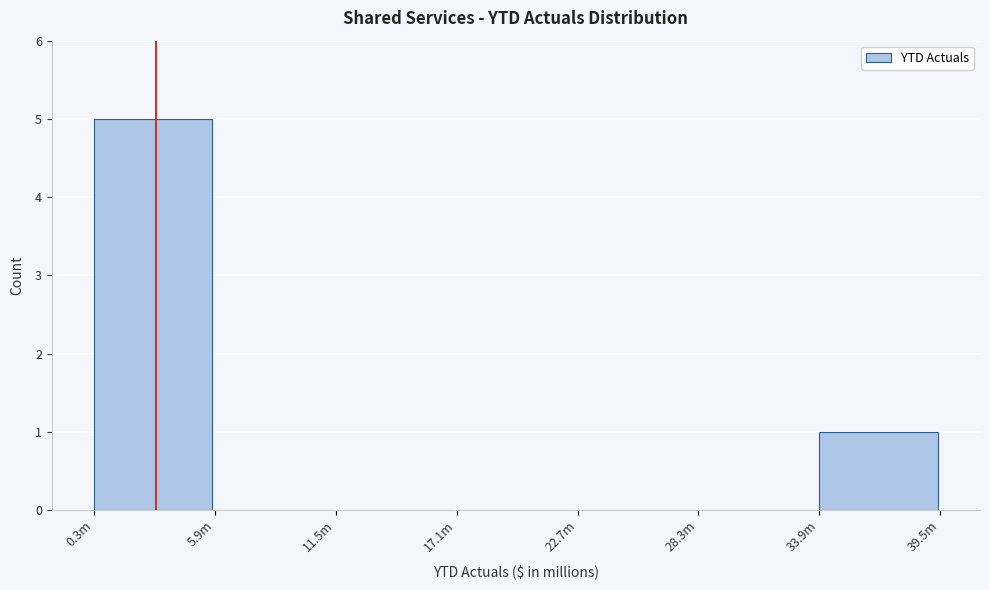

Reading left to right, list all the values displayed in this chart.

0.3m=5	5.9m=0	11.5m=0	17.1m=0	22.7m=0	28.3m=0	33.9m=1